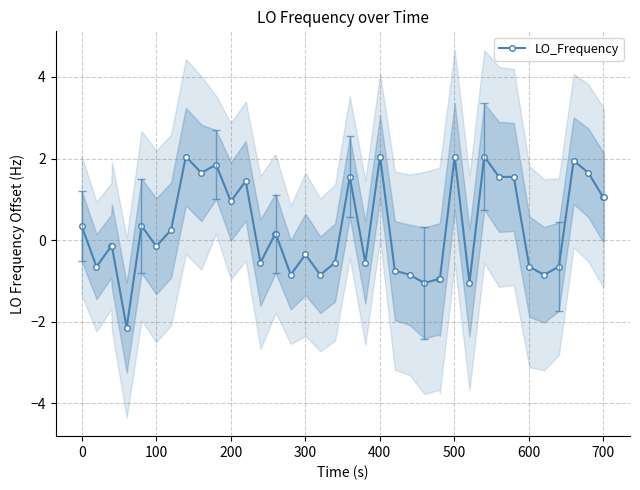

Does the chart have visible grid lines?

Yes